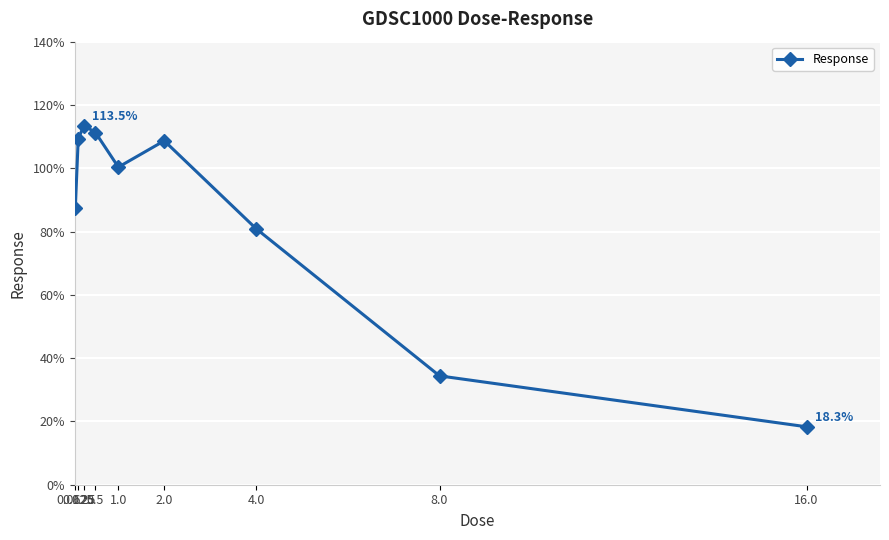

How many interior local peaks (higher than both neighbors) does the data have?

2